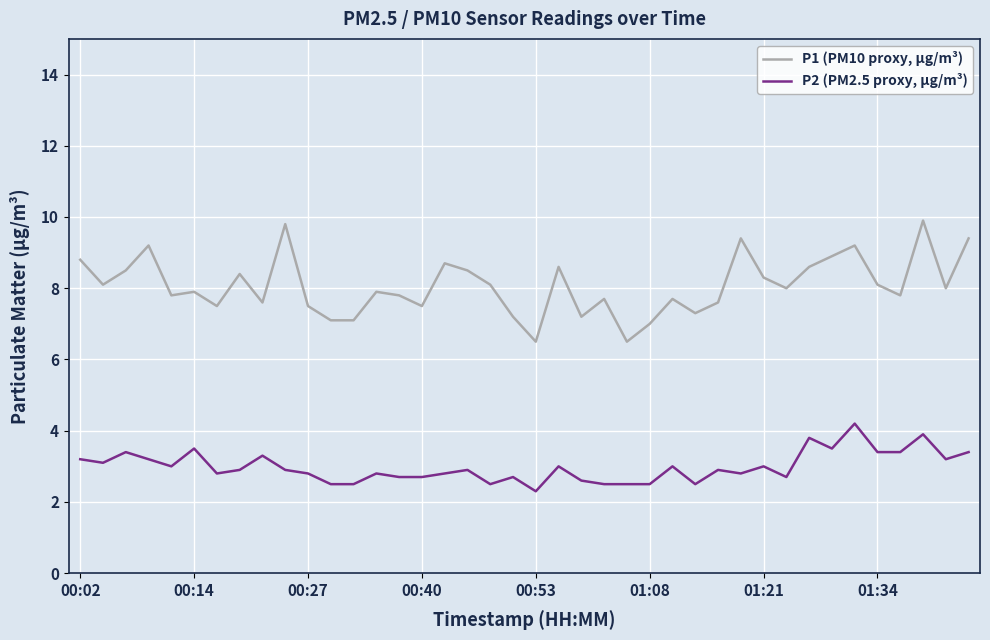

Which series has the largest total across all categories?

P1 (PM10 proxy, µg/m³)